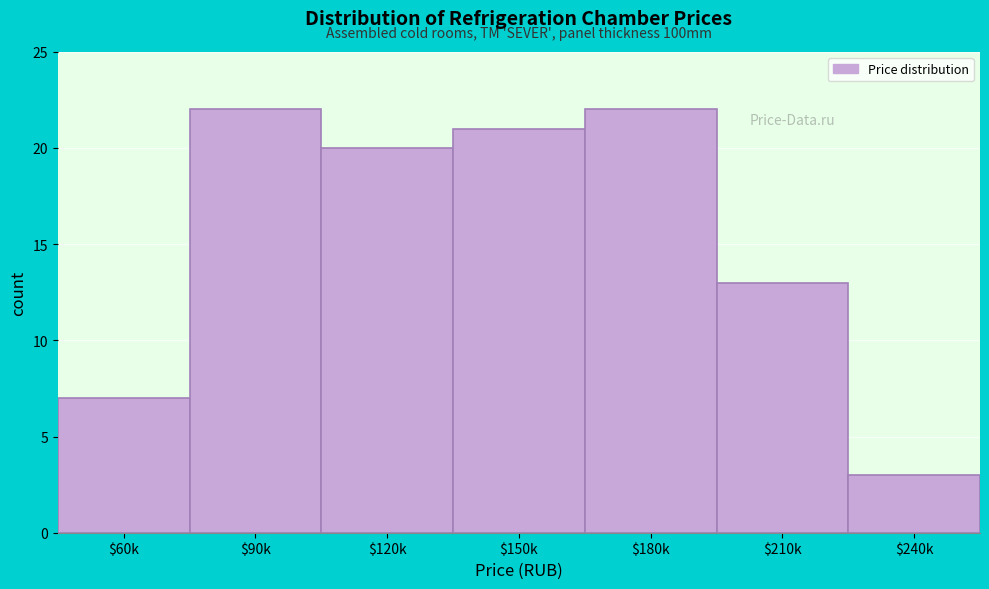

Reading left to right, what are all the values shown in this chart?

7	22	20	21	22	13	3